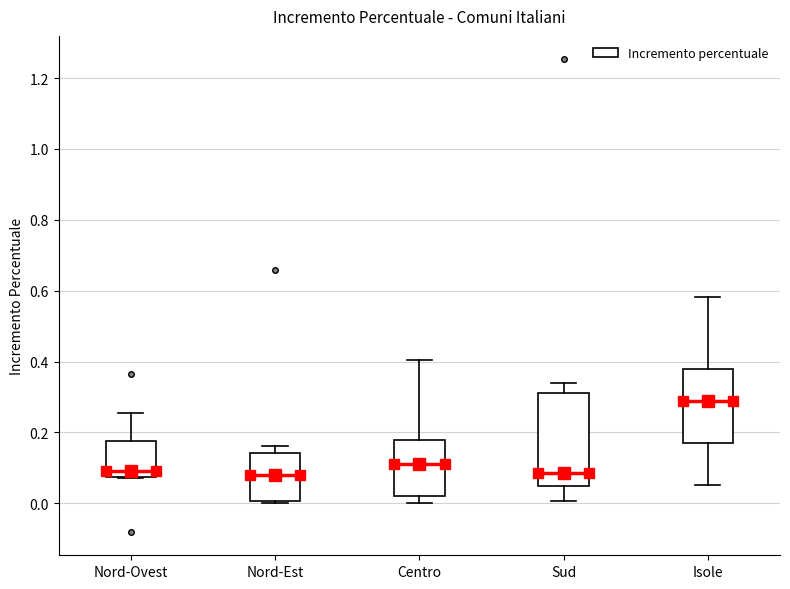

Which box's median line is the highest?

Isole